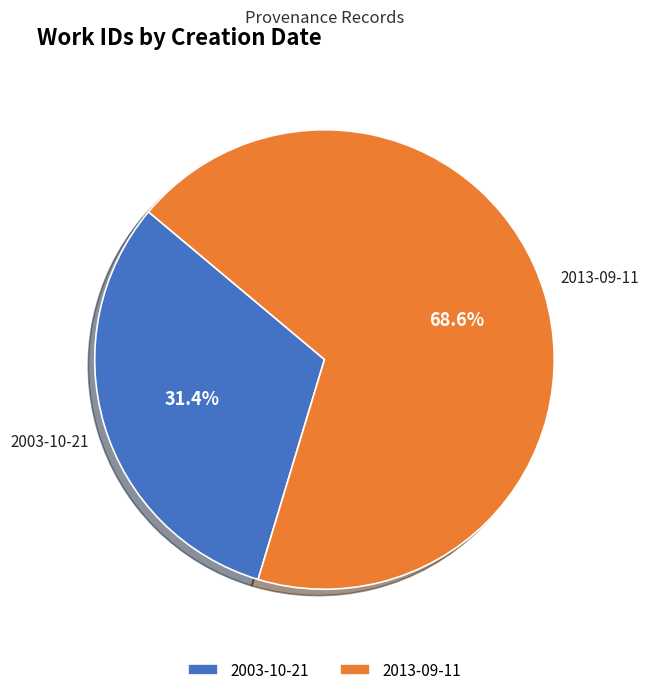

Between 2003-10-21 and 2013-09-11, which is larger?

2013-09-11